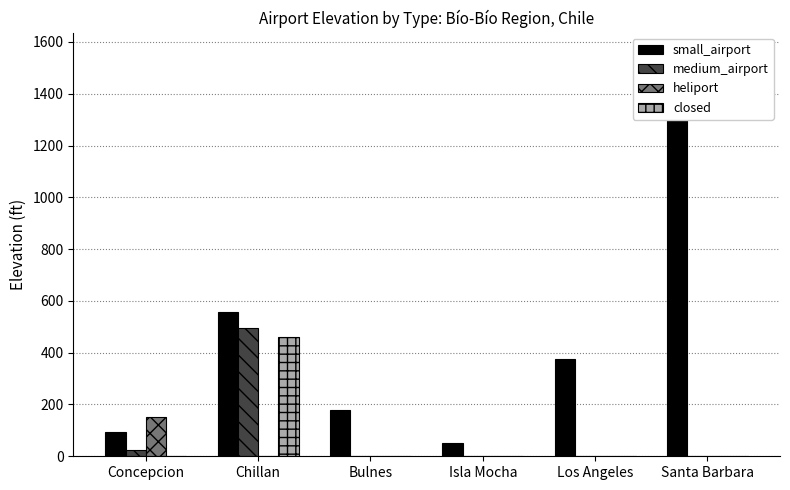

Reading left to right, extract all data points from this chart.

small_airport: 93	557	180	52	374	1558
medium_airport: 26	495	0	0	0	0
heliport: 151	0	0	0	0	0
closed: 0	459	0	0	0	0